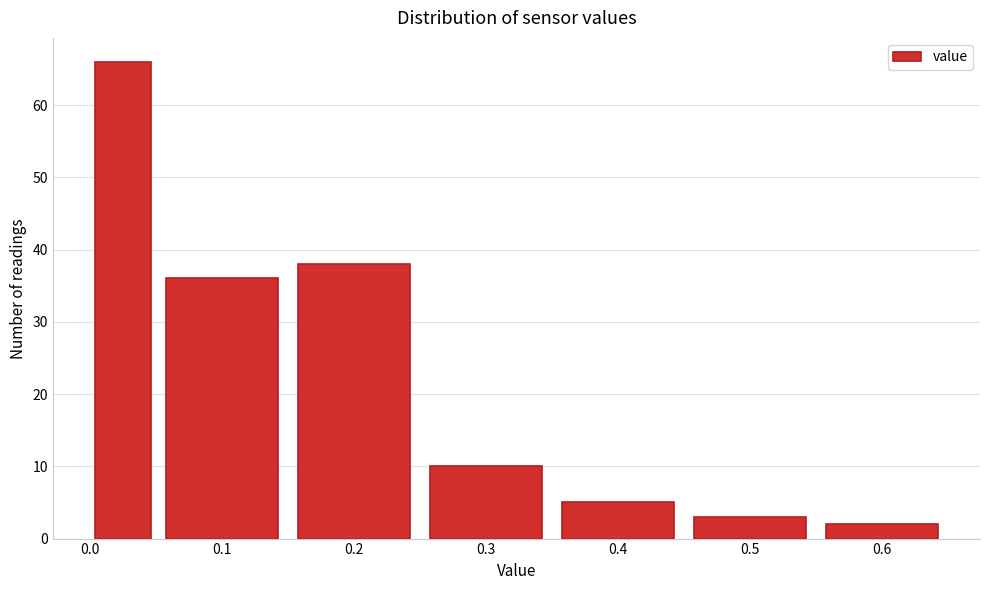

Which range on the x-axis has the tallest bar?

0.00 to 0.05